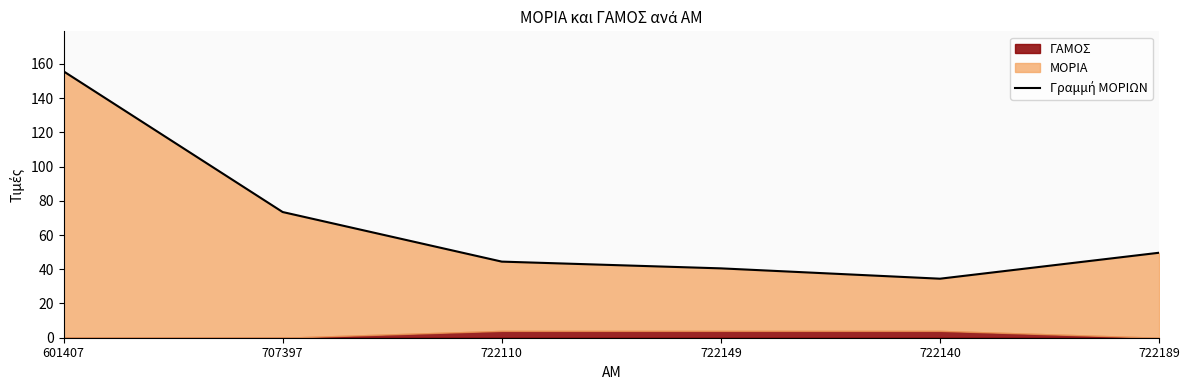

How many lines are shown in the chart?

1